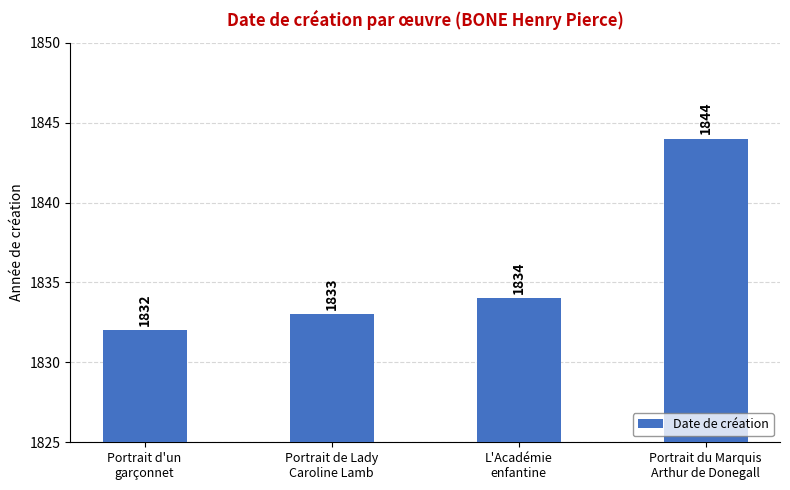

Reading right to left, extract all data points from this chart.

Portrait du Marquis
Arthur de Donegall=1844	L'Académie
enfantine=1834	Portrait de Lady
Caroline Lamb=1833	Portrait d'un
garçonnet=1832